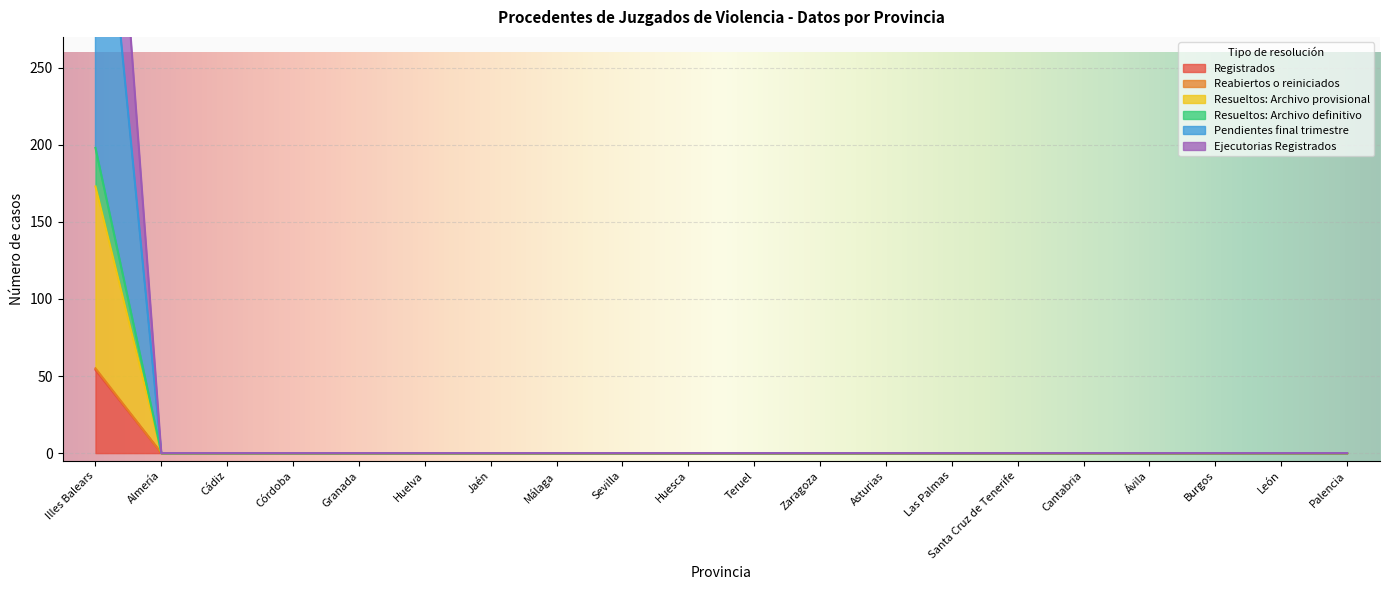

True or false: Registrados has a value of 73 at Jaén.

False